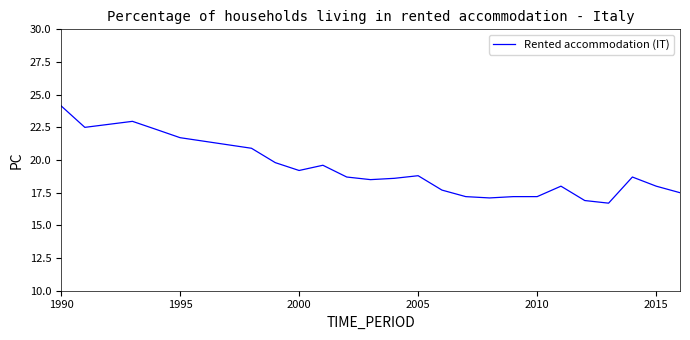

Count the number of data series in this chart.

1